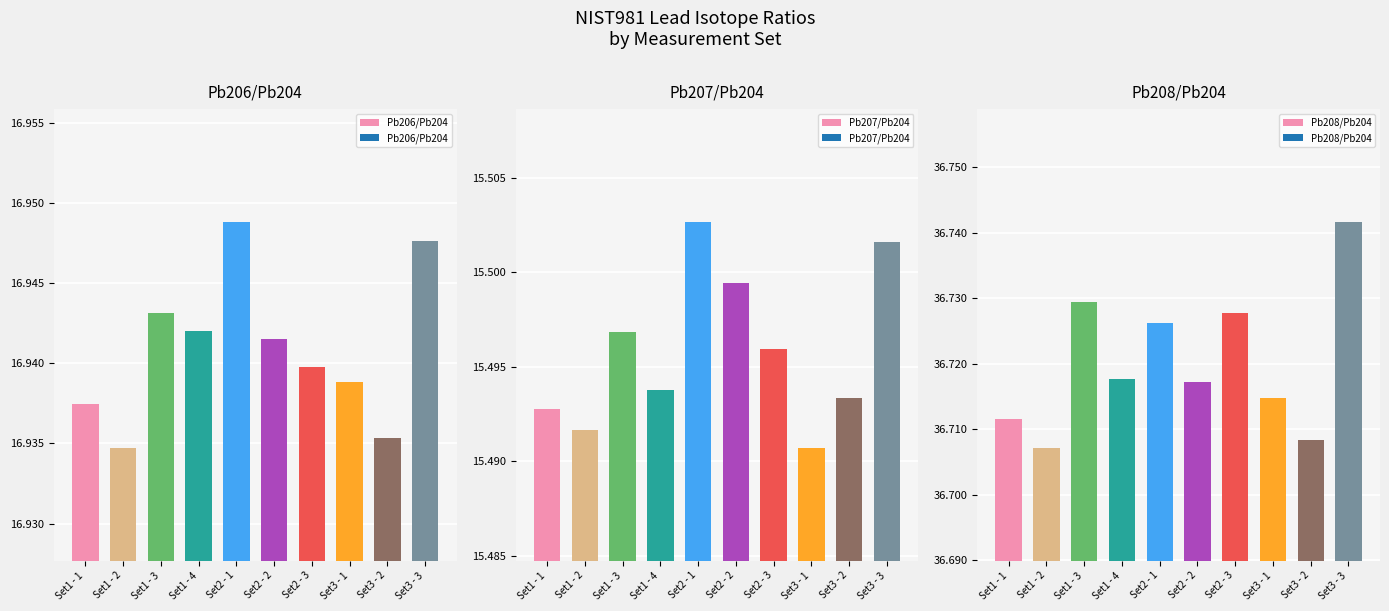

Reading left to right, what are all the values shown in this chart?

Pb206/Pb204: Set1 - 1=16.9	Set1 - 2=16.9	Set1 - 3=16.9	Set1 - 4=16.9	Set2 - 1=16.9	Set2 - 2=16.9	Set2 - 3=16.9	Set3 - 1=16.9	Set3 - 2=16.9	Set3 - 3=16.9
Pb207/Pb204: Set1 - 1=15.5	Set1 - 2=15.5	Set1 - 3=15.5	Set1 - 4=15.5	Set2 - 1=15.5	Set2 - 2=15.5	Set2 - 3=15.5	Set3 - 1=15.5	Set3 - 2=15.5	Set3 - 3=15.5
Pb208/Pb204: Set1 - 1=36.7	Set1 - 2=36.7	Set1 - 3=36.7	Set1 - 4=36.7	Set2 - 1=36.7	Set2 - 2=36.7	Set2 - 3=36.7	Set3 - 1=36.7	Set3 - 2=36.7	Set3 - 3=36.7